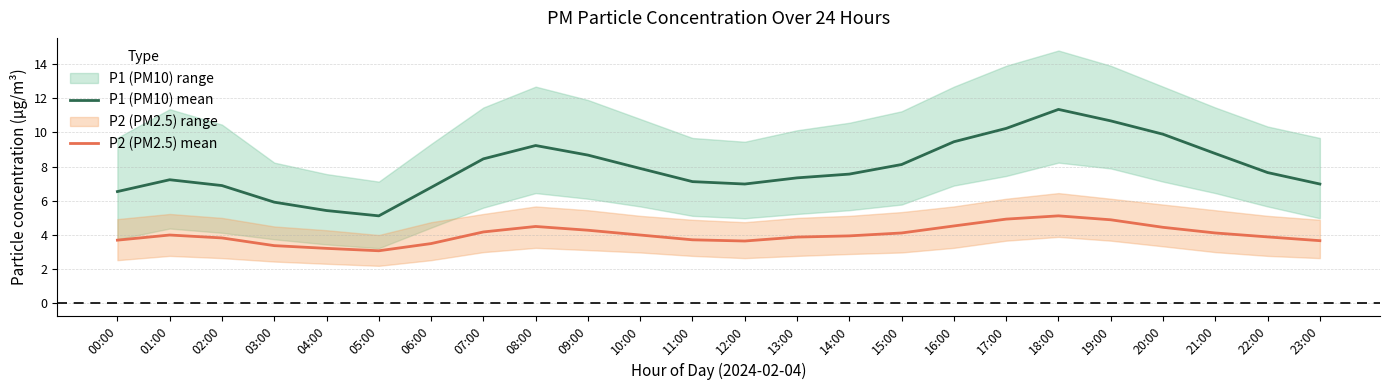

At which category does the chart reach its minimum across all series?

05:00